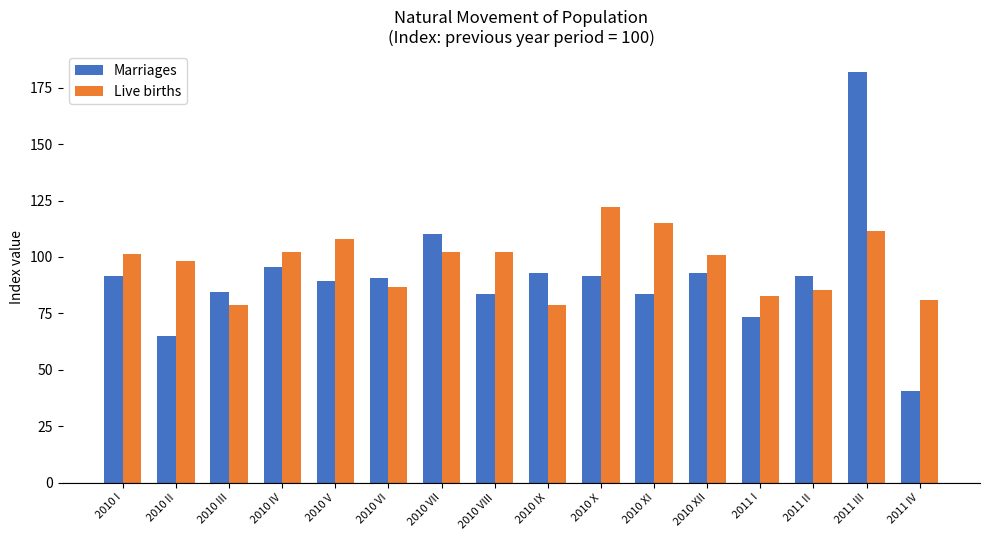

What is the total value across all series at 2010 II?

163.0